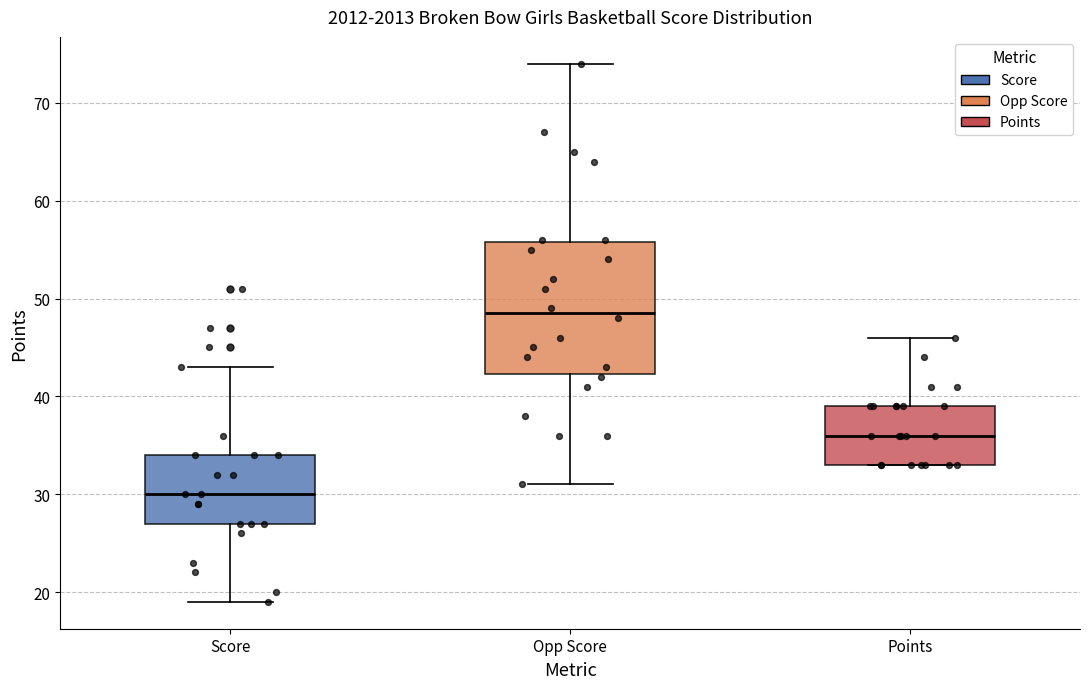

Comparing the boxes themselves (not the whiskers), which one is the tallest?

Opp Score